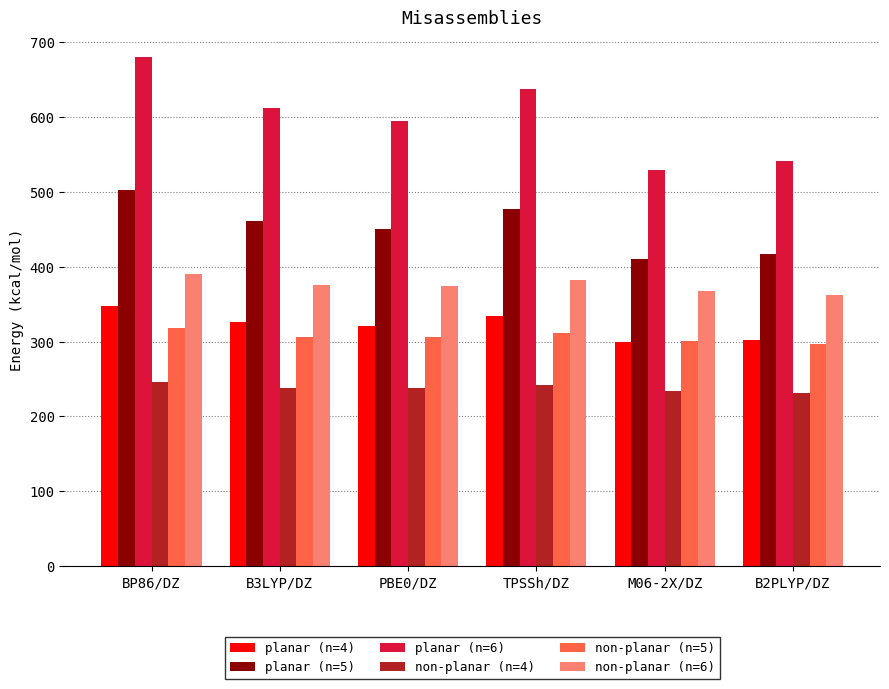

What is the average value of the non-planar (n=6) series?

375.3